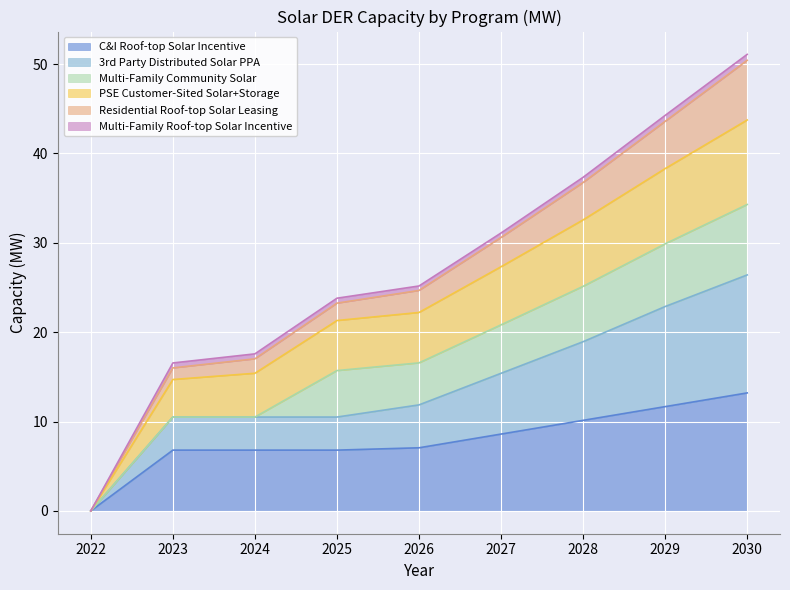

True or false: 3rd Party Distributed Solar PPA has more than 2 points higher than both neighbors.

False